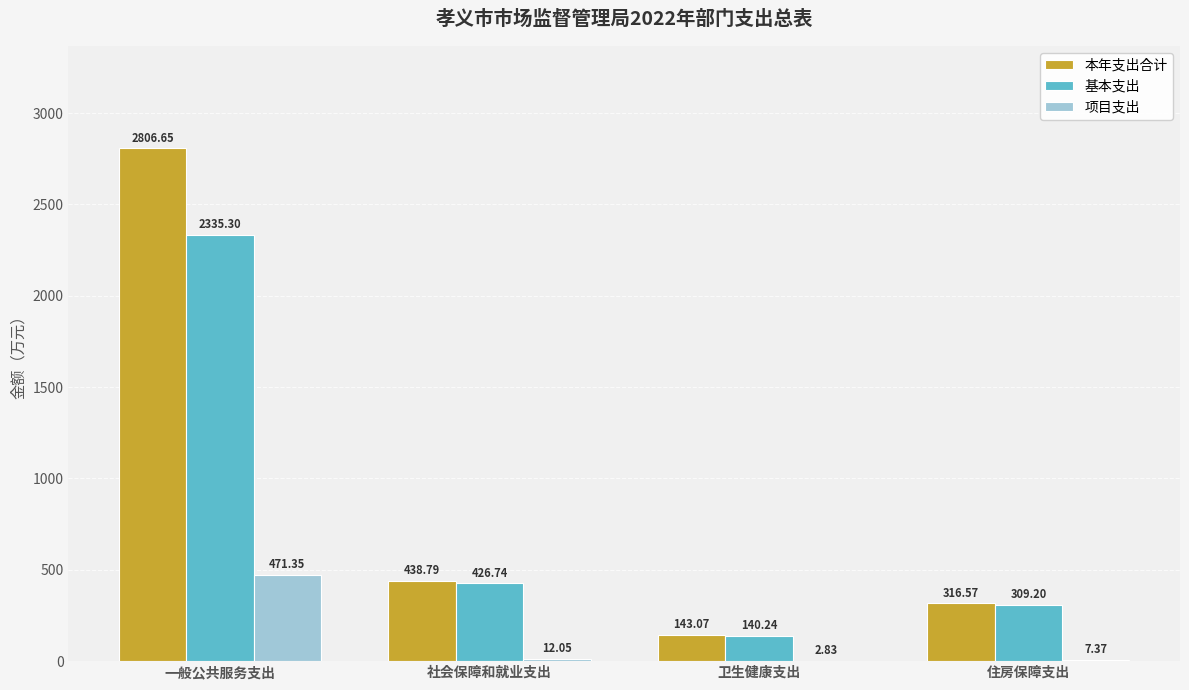

At which label does 项目支出 first exceed 12?

一般公共服务支出